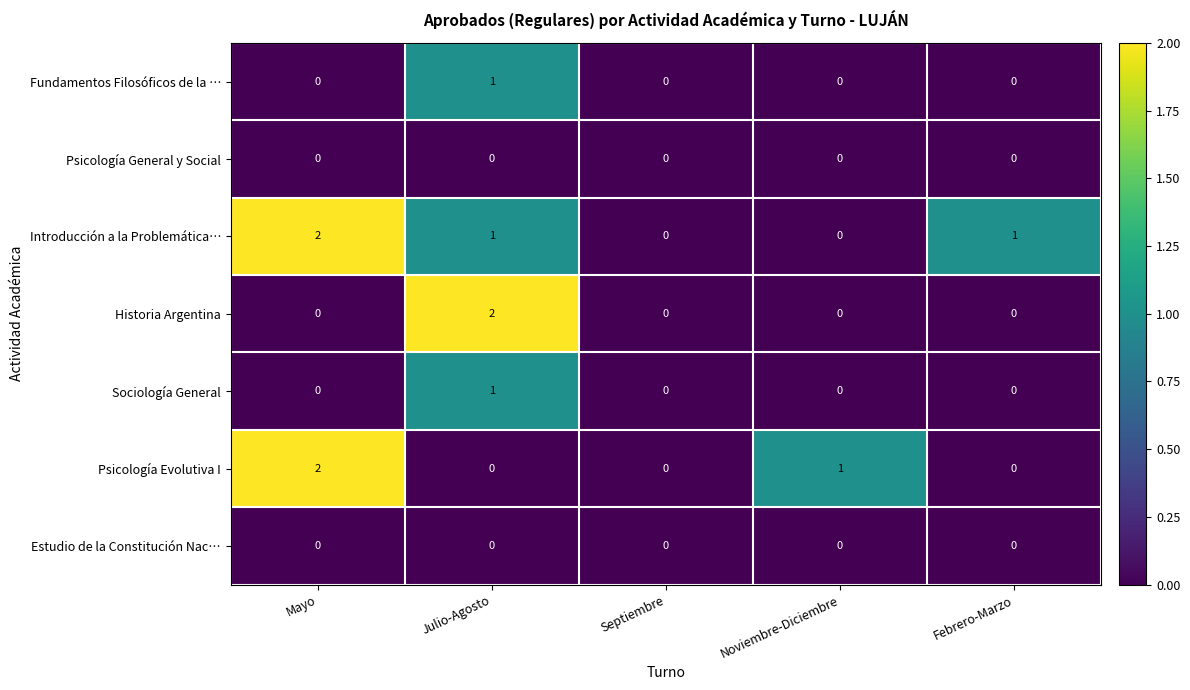

What is the greatest value displayed?

2